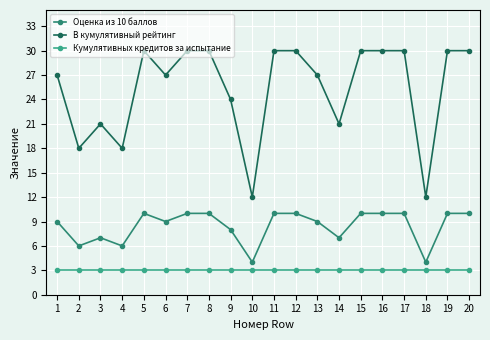

List the series in order of their peak value, highest first.

В кумулятивный рейтинг, Оценка из 10 баллов, Кумулятивных кредитов за испытание